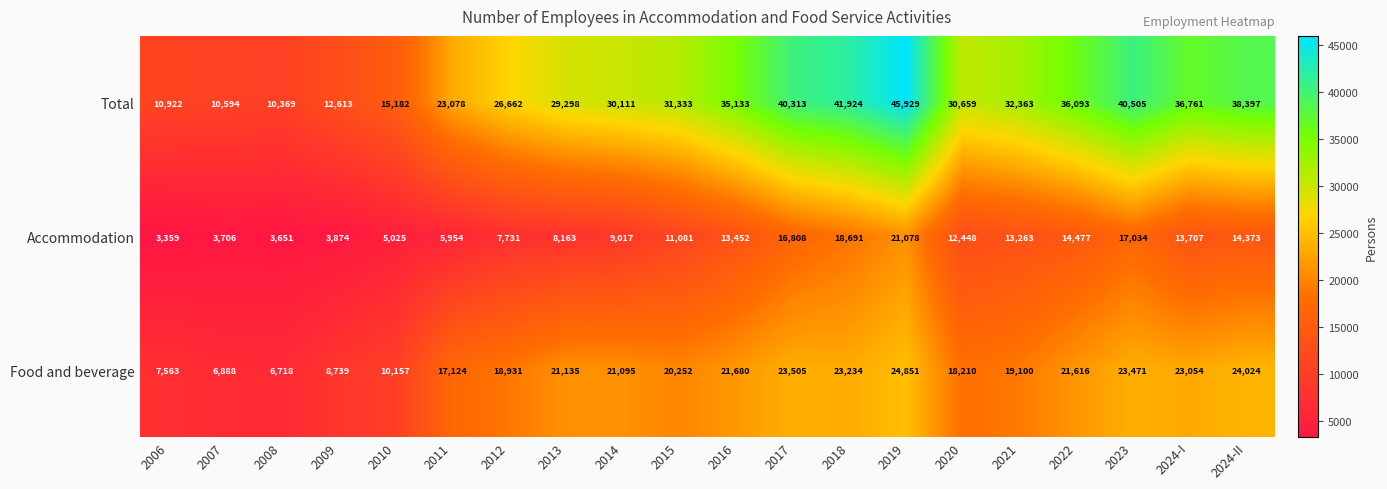

Rank the series at 2023 from highest to lowest value.

Total, Food and beverage, Accommodation